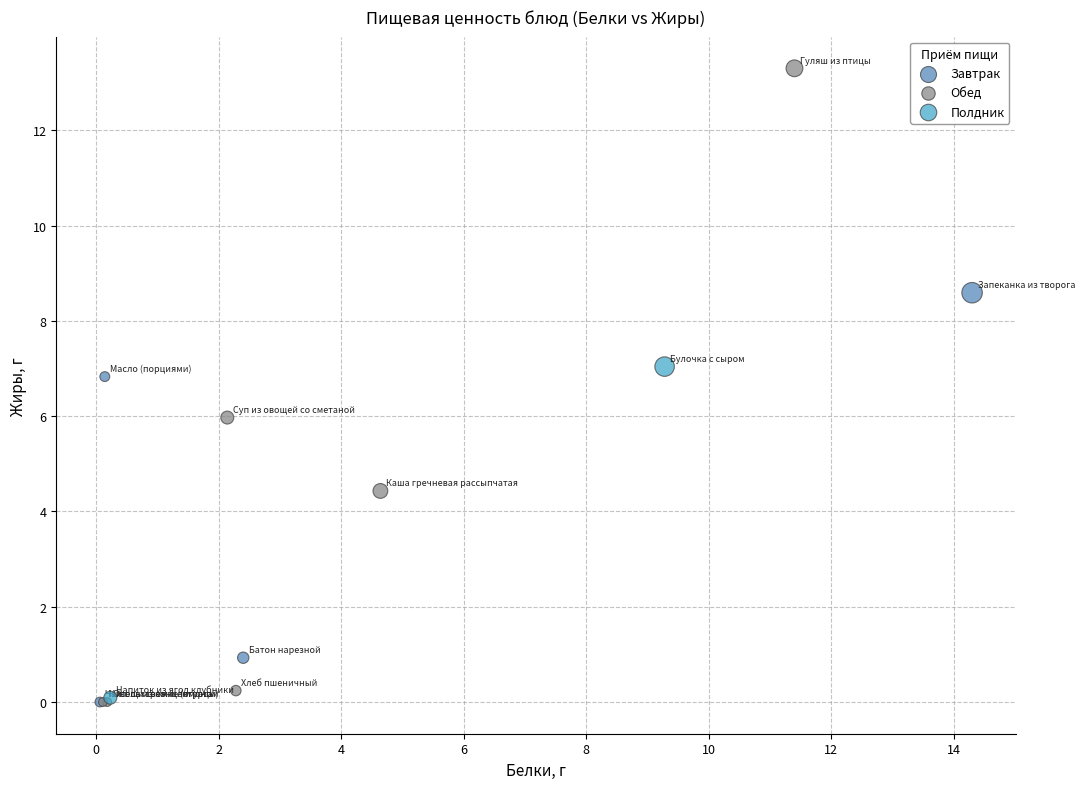

What are all the series names shown in the legend?

Завтрак, Обед, Полдник